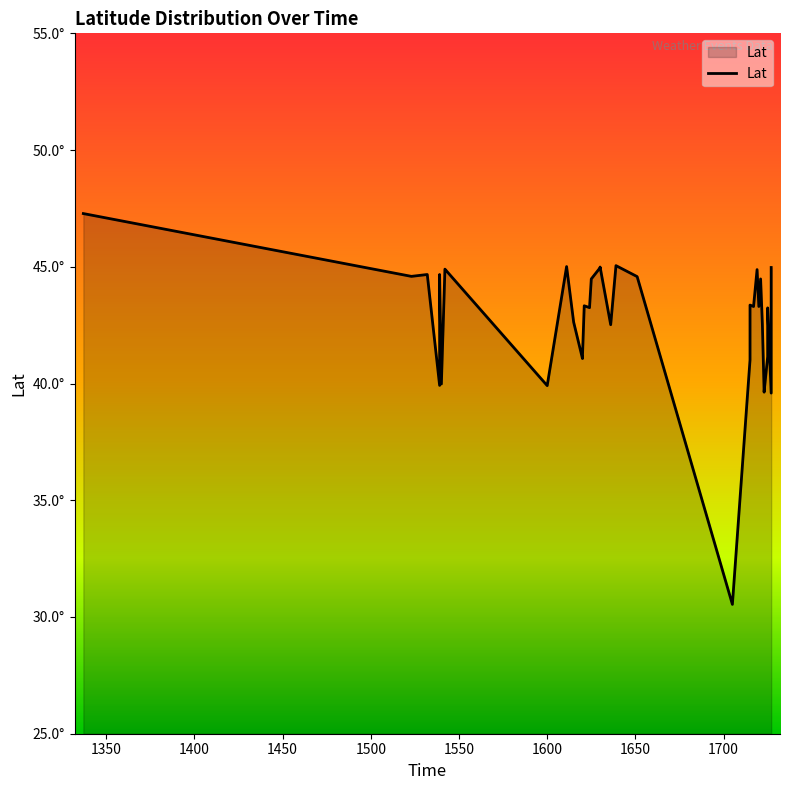

The value at 1550 is 12.0. True or false?

False